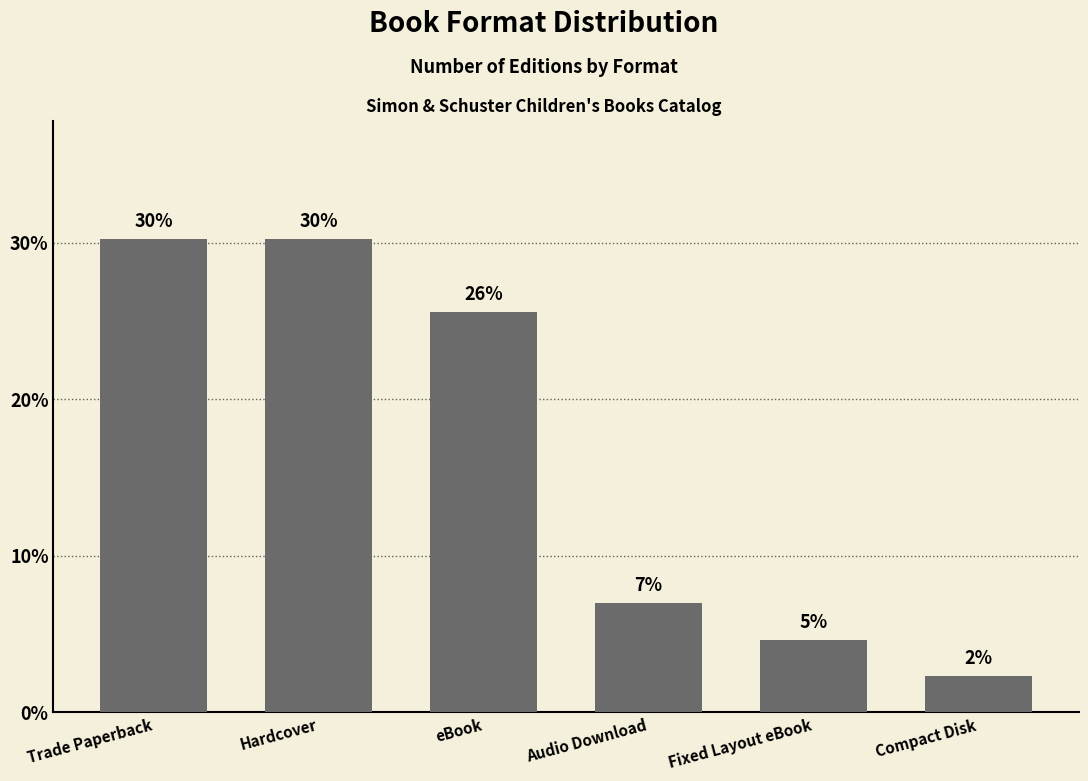

What is the sum of all values?

100.0